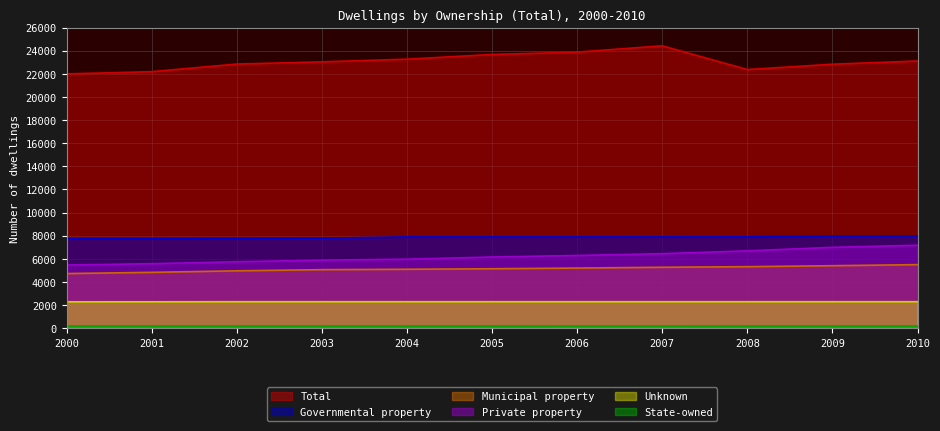

Is it true that Private property equals 9496 at 2007?

False